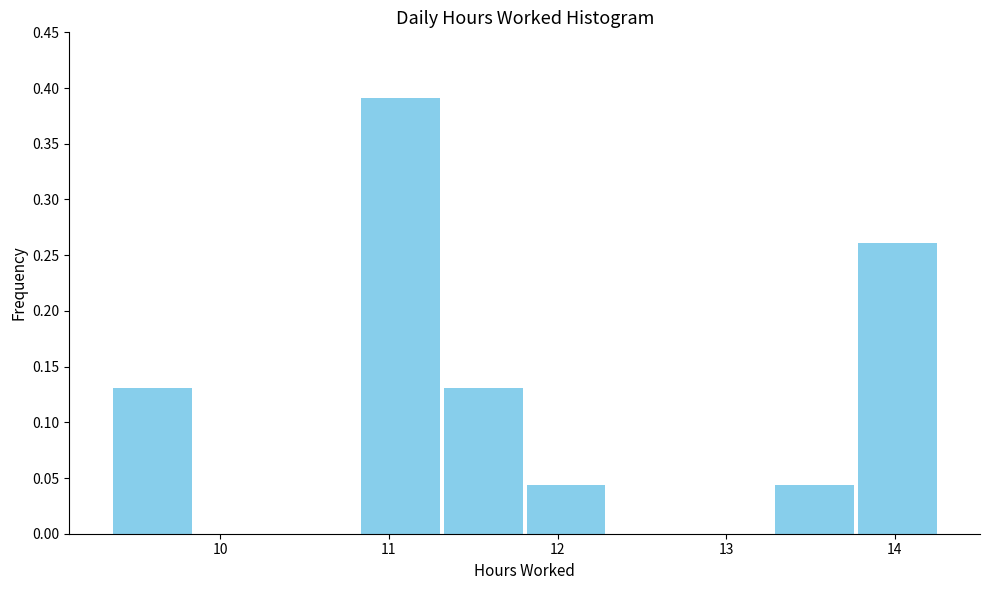

Reading left to right, transcribe this chart: for each bar, give the range it covers on the x-axis and its height. Neither the bar edges nor the heights are printed on the chart, so give them approximately, as read against the axes.

9.4 to 9.8: 0.130
9.8 to 10.3: 0
10.3 to 10.8: 0
10.8 to 11.3: 0.390
11.3 to 11.8: 0.130
11.8 to 12.3: 0.045
12.3 to 12.8: 0
12.8 to 13.3: 0
13.3 to 13.8: 0.045
13.8 to 14.3: 0.260